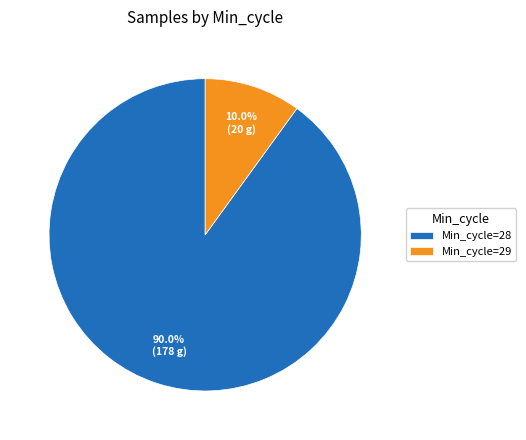

To the nearest percent, what is the average slice percentage?

50%